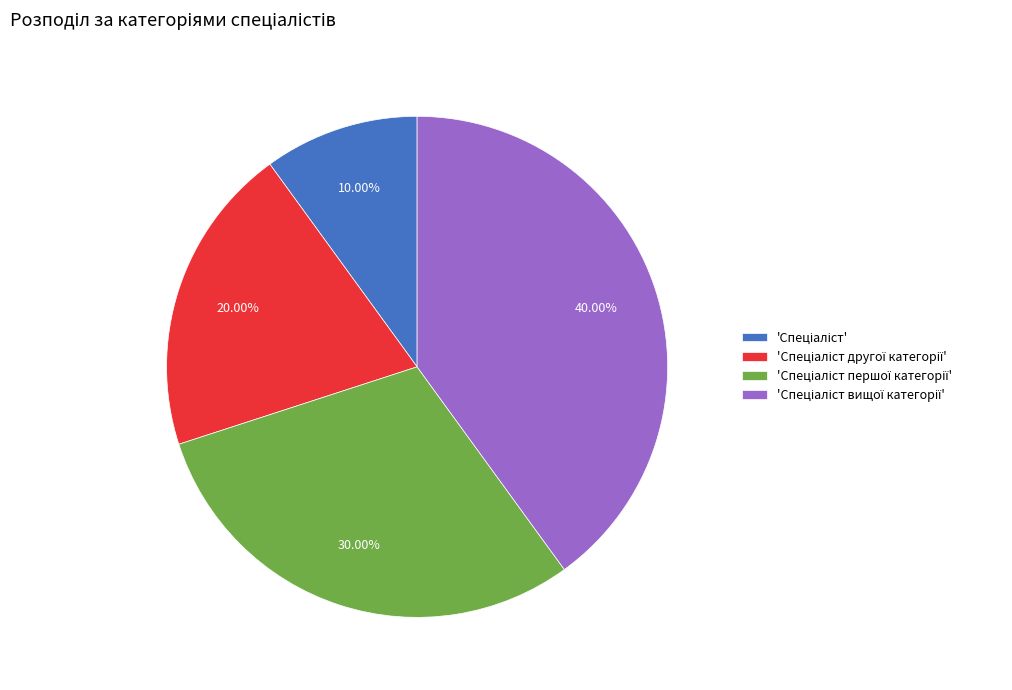

Is there a majority slice in this chart?

No